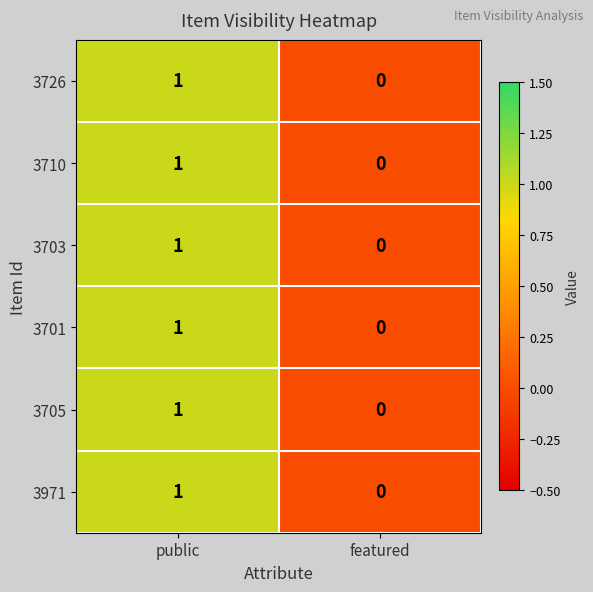

Is the value of 3705 at public greater than the value of 3703 at featured?

Yes